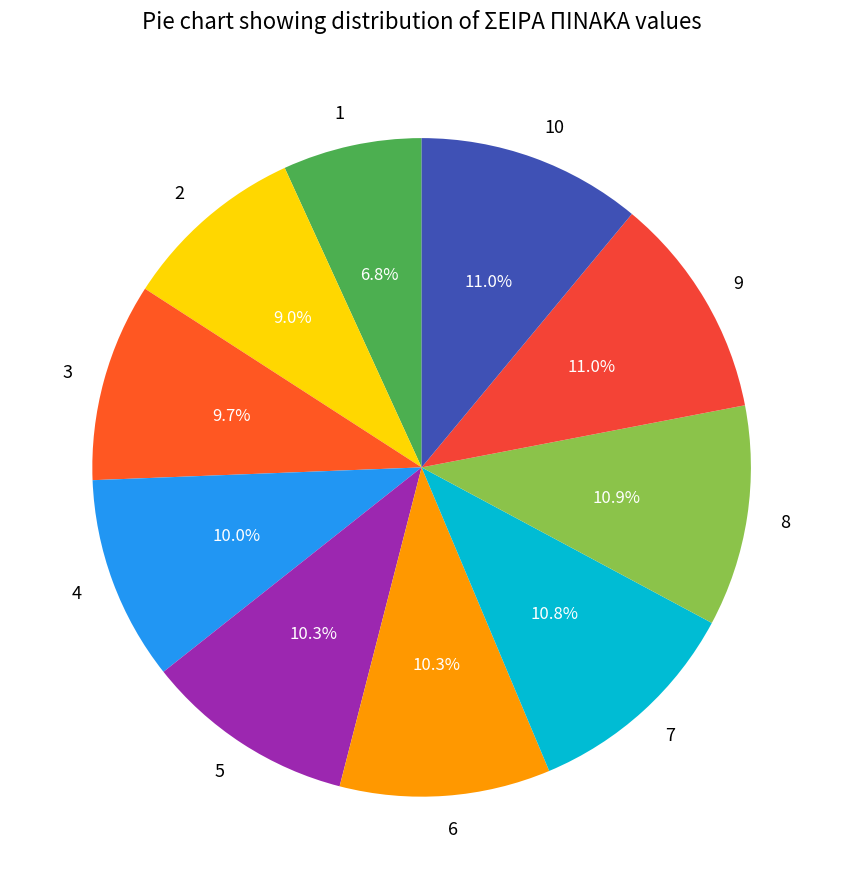

To the nearest percent, what is the combined percentage of 7 and 9?

22%